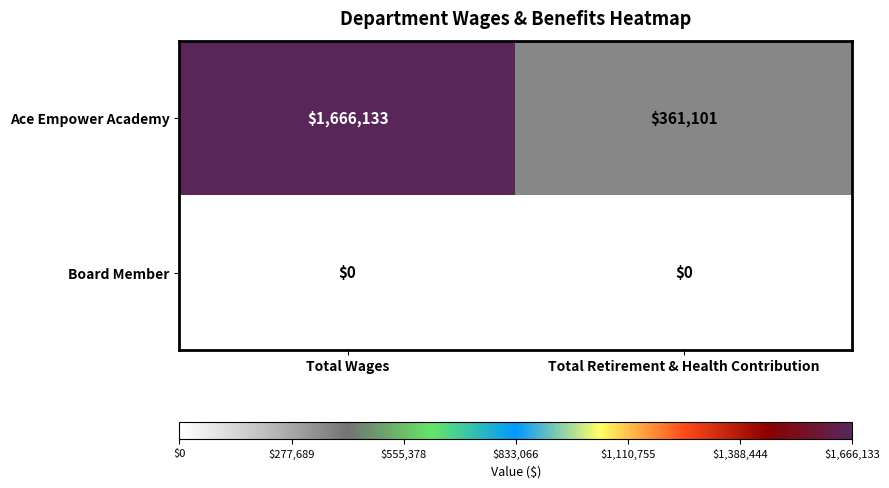

What is the spread (max minus min) of values at Total Wages?

1666133